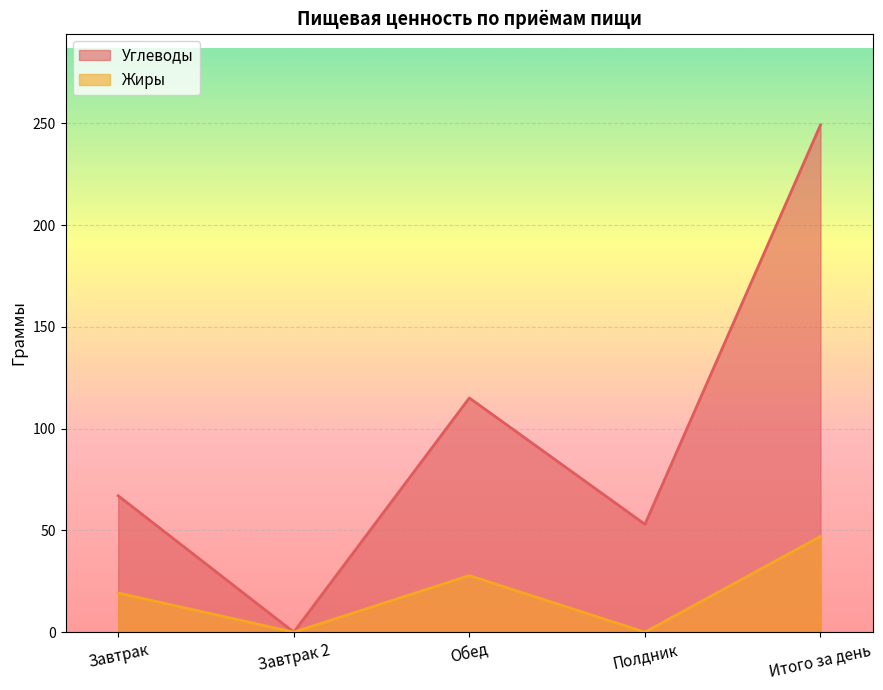

What is the highest value of the Углеводы series?

249.2